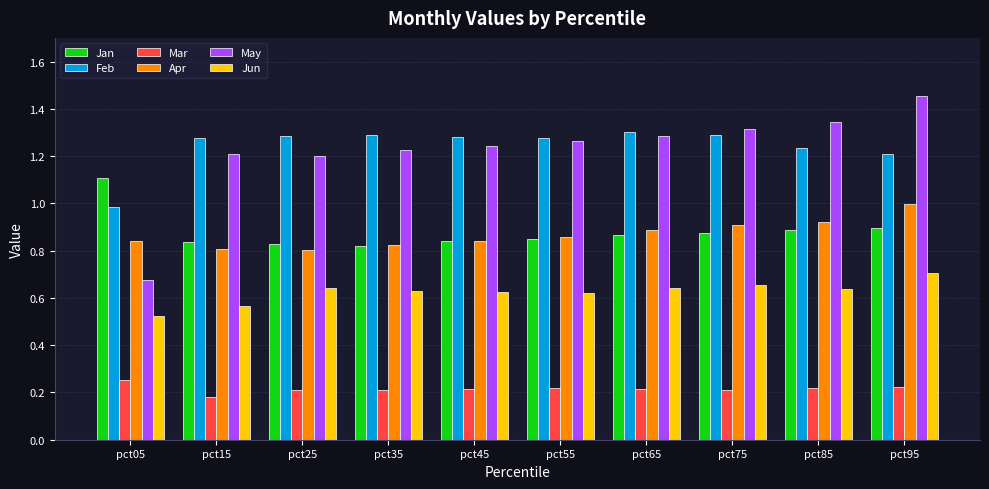

What is the sum of the Mar values at pct55 and pct95?

0.4